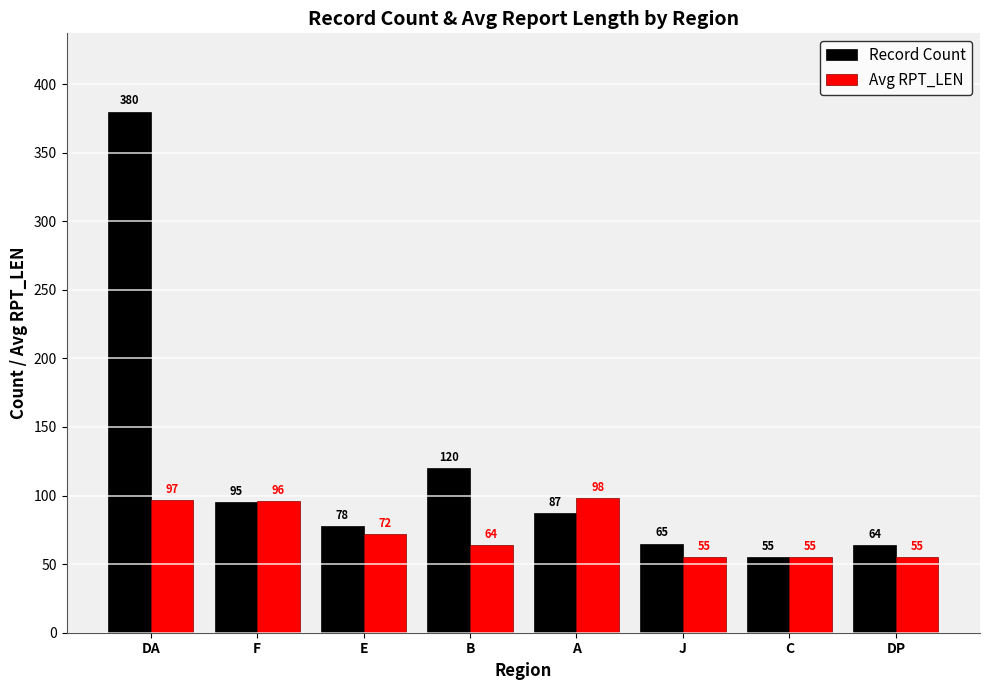

Is it true that Record Count equals 95 at F?

True